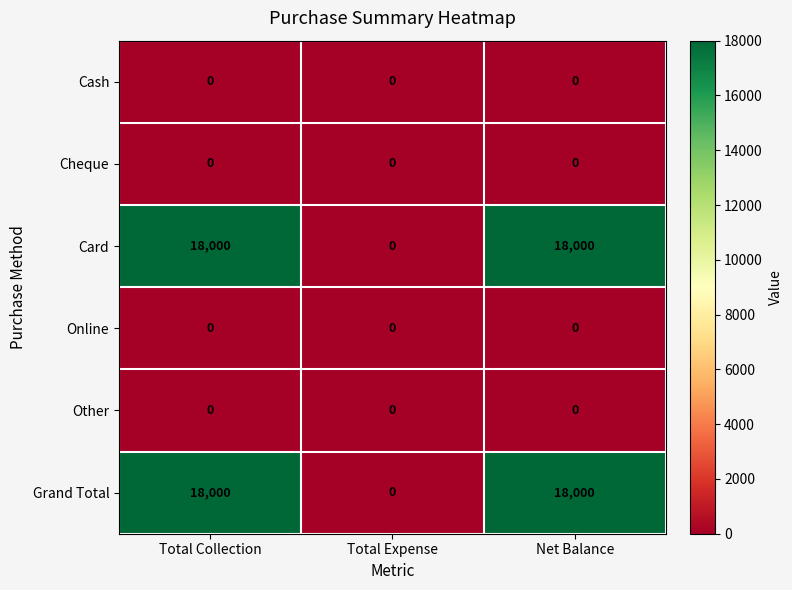

The value of Cheque at Net Balance is 0. True or false?

True